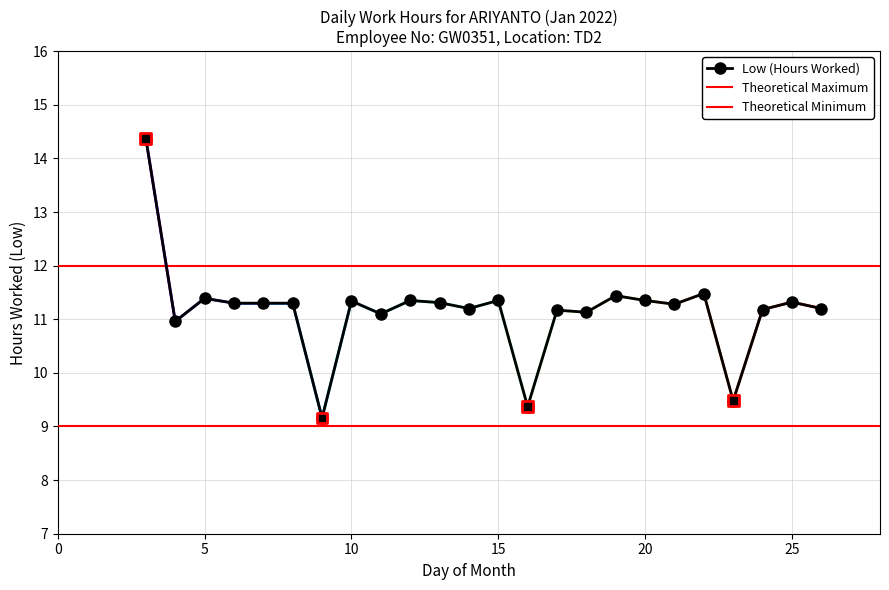

Between 18 and 17, which is larger?

17